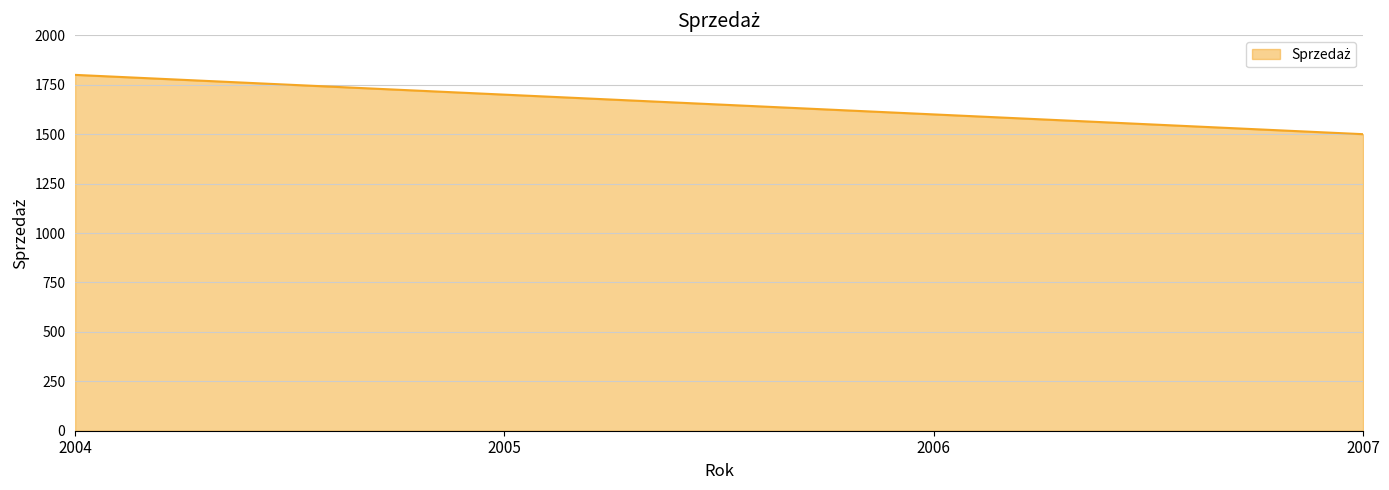

True or false: the data shows 906 at 2007.

False